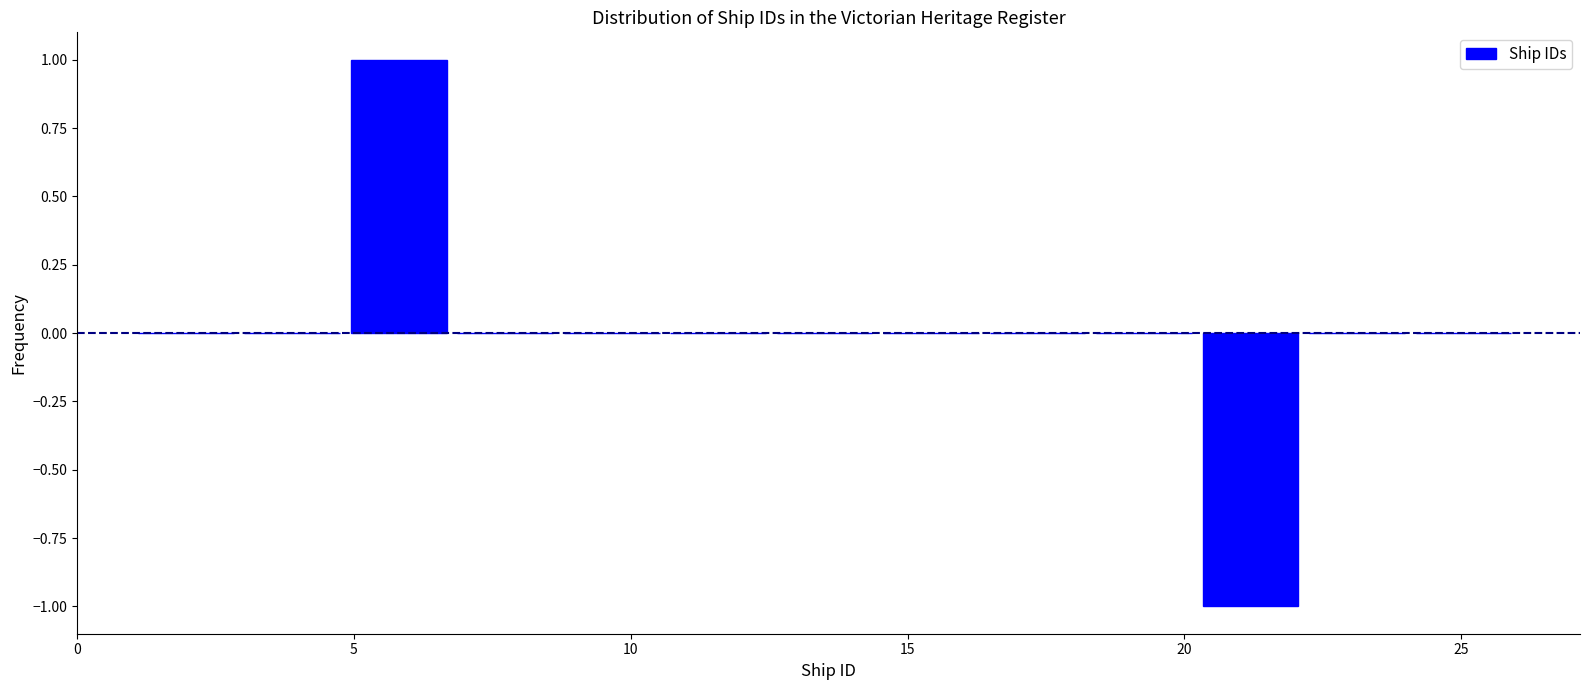

Read against the x-axis, roughly where is the centre of the tallest bar?

6.0